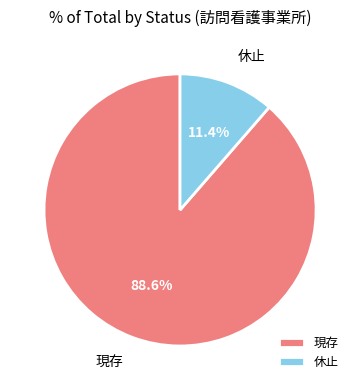

To the nearest percent, what percentage of the pie is 現存?

89%